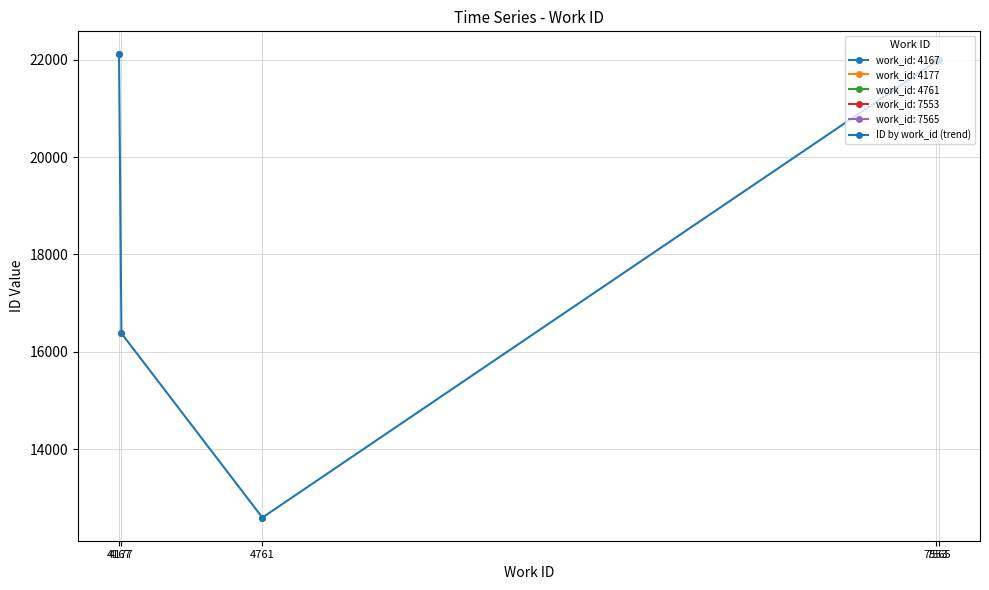

The chart shows a value of 9537 at 4177. True or false?

False